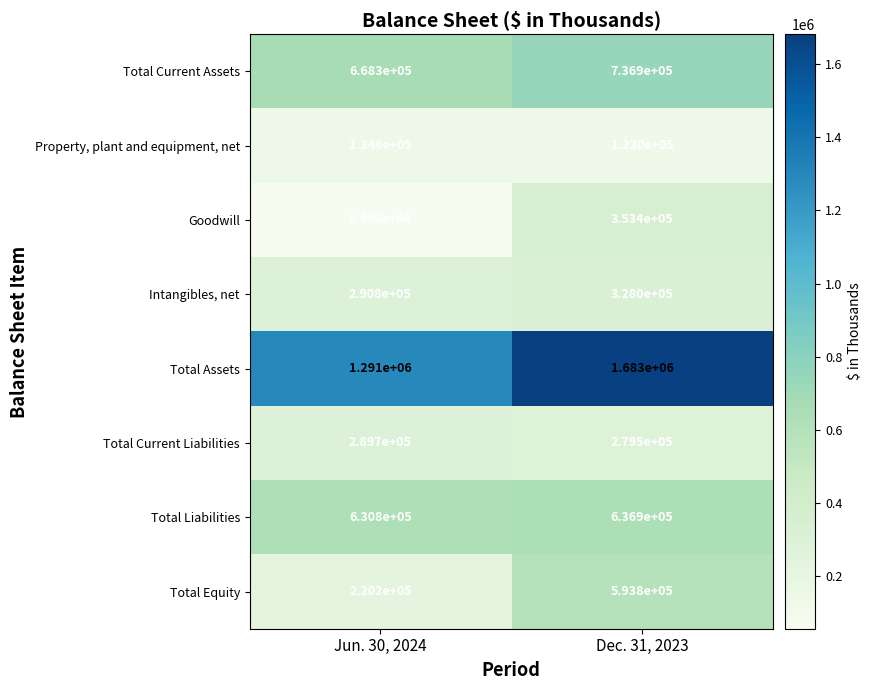

Reading left to right, list all the values displayed in this chart.

Total Current Assets: 668300	736900
Property, plant and equipment, net: 134600	123000
Goodwill: 54900	353400
Intangibles, net: 290800	328000
Total Assets: 1291000	1683000
Total Current Liabilities: 289700	279500
Total Liabilities: 630800	636900
Total Equity: 220200	593800